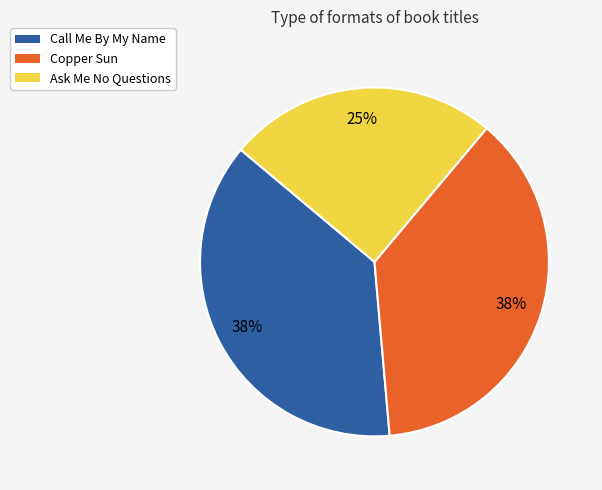

Is there any slice that represents more than half of the pie?

No